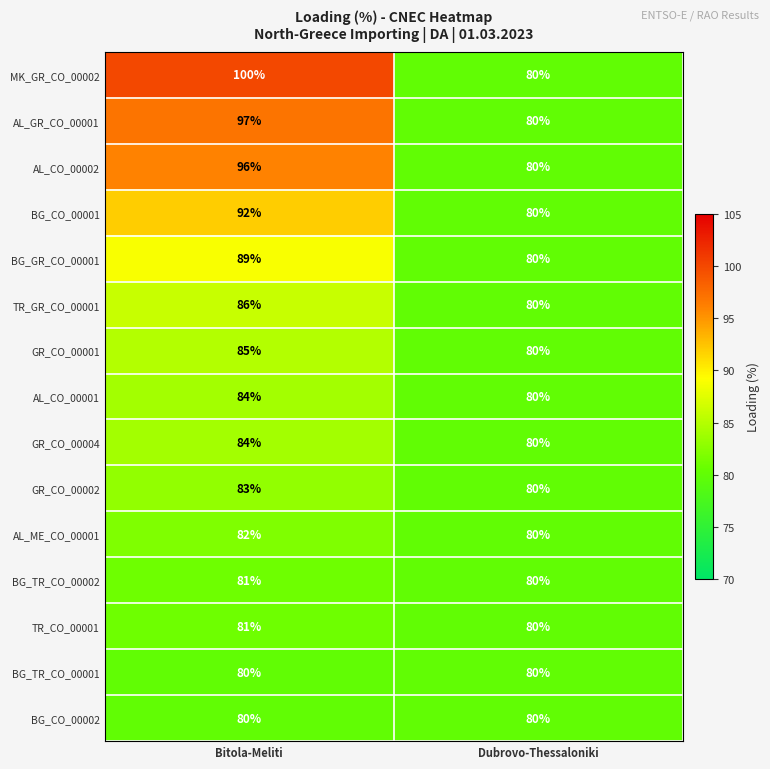

At which category is the sum across all series the highest?

Bitola-Meliti